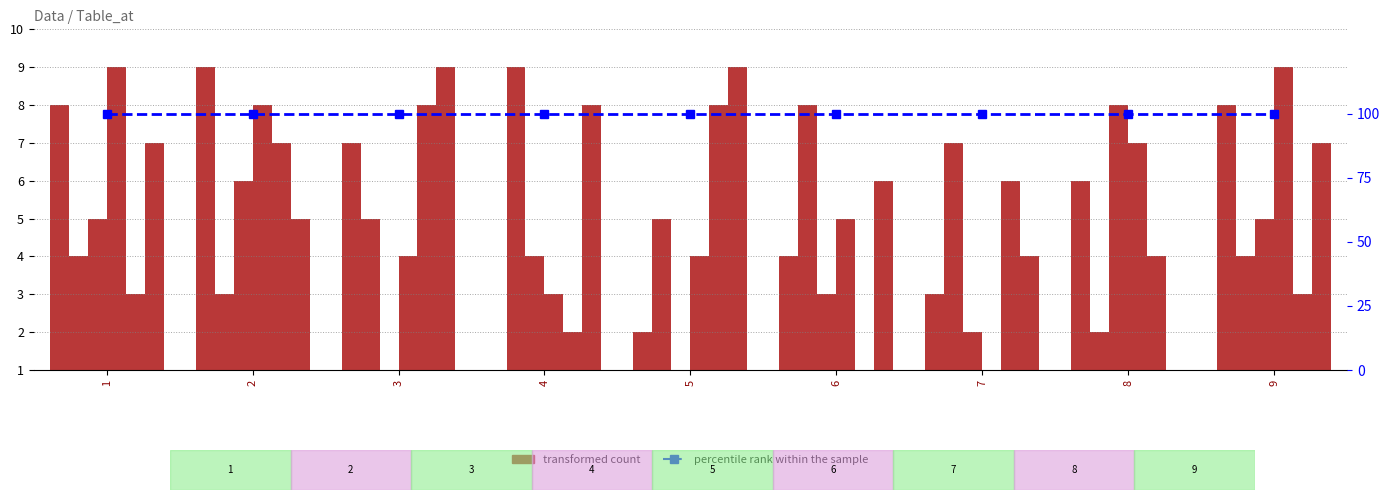

What is the smallest value displayed?

1